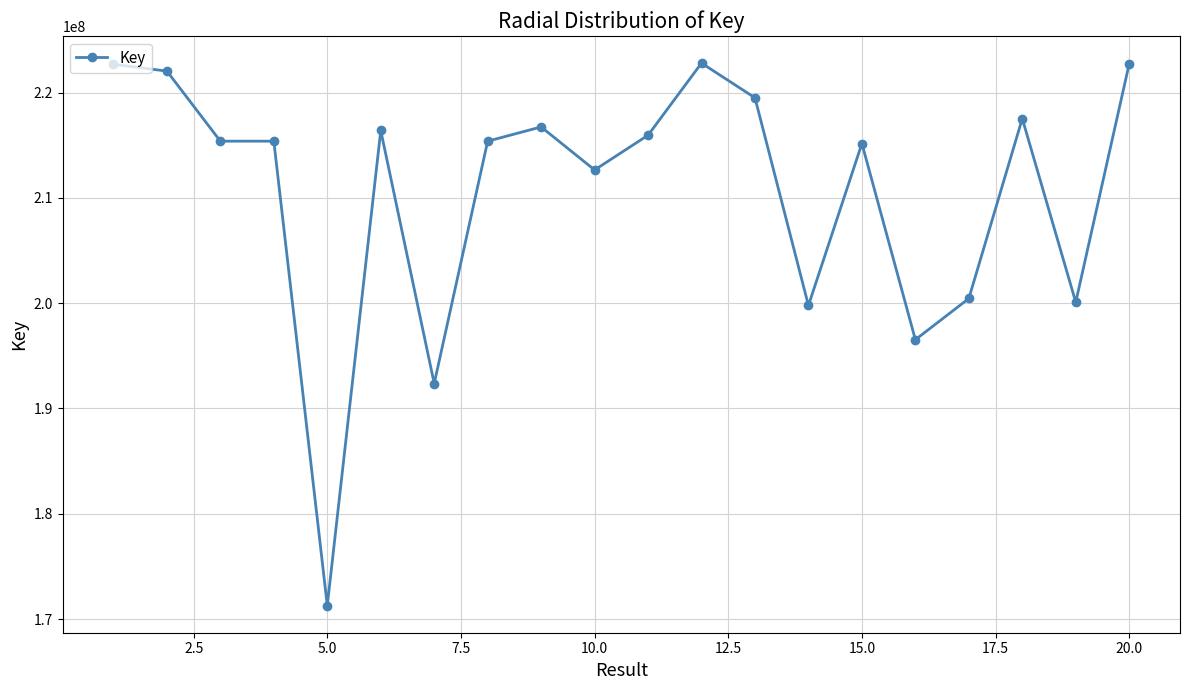

What is the value of the 4th point from the left?

215380114